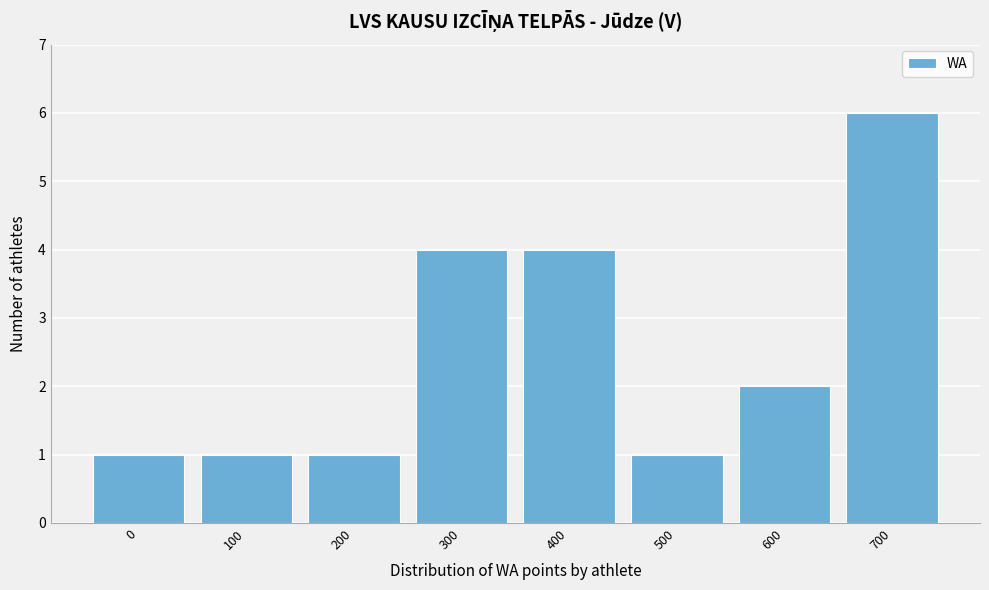

Reading left to right, extract all data points from this chart.

1	1	1	4	4	1	2	6